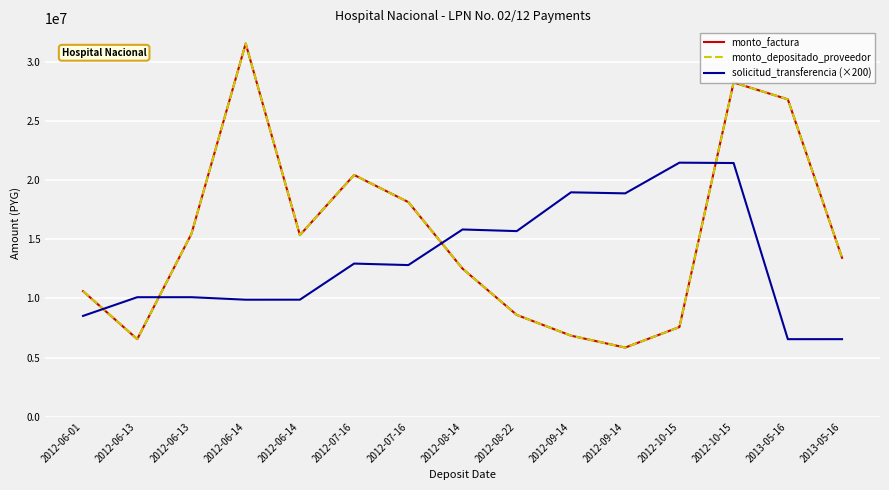

The value of monto_factura at 2012-08-22 is 13201146. True or false?

False